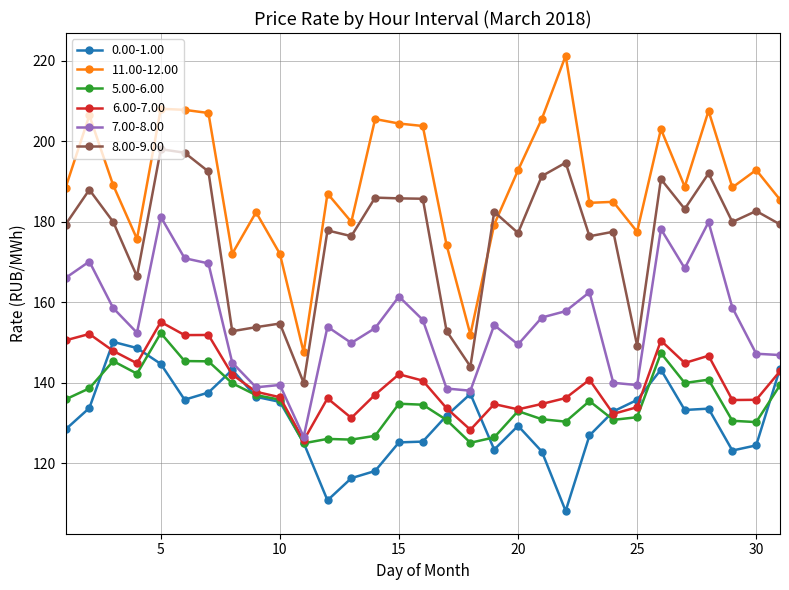

What is the difference between the maximum and minimum values in the 7.00-8.00 series?

54.7